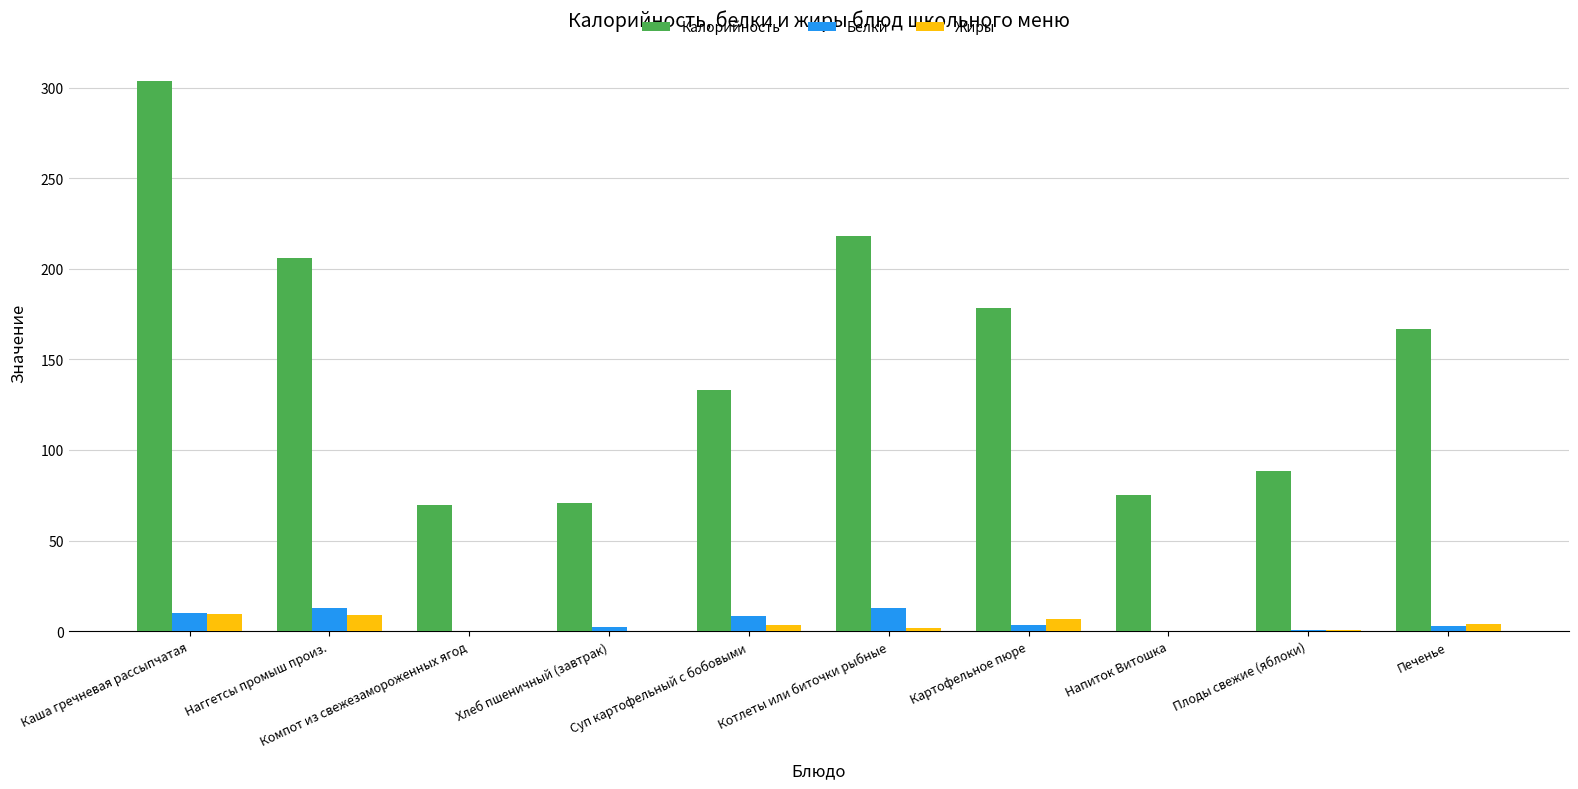

What is the sum of all Белки values?

53.0